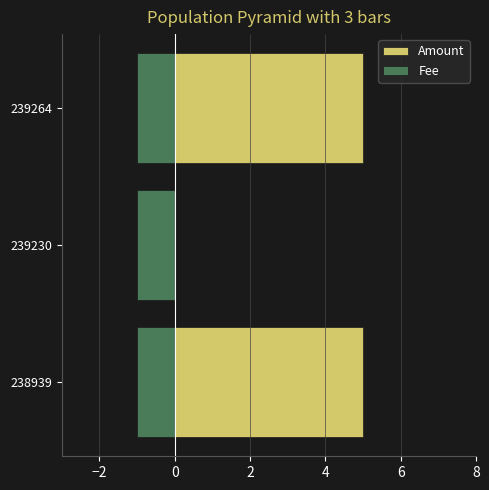

How many Amount values are between 0 and 5?

3